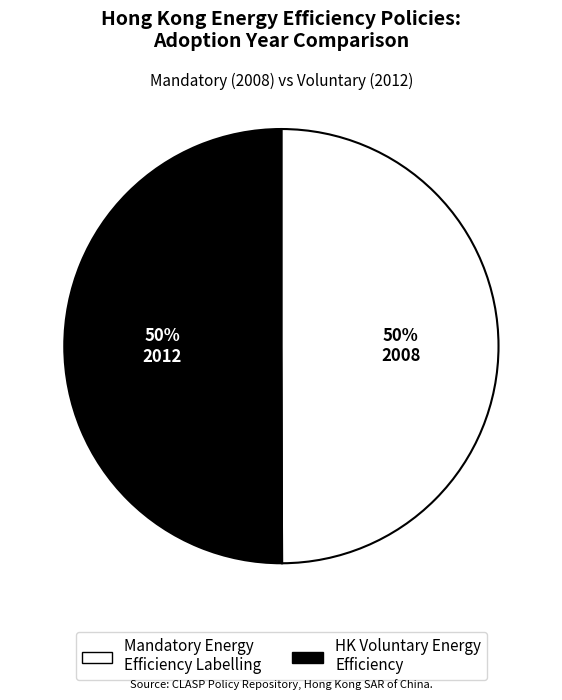

What is the ratio of the value at Mandatory Energy Efficiency Labelling to the value at HK Voluntary Energy Efficiency?

1.0